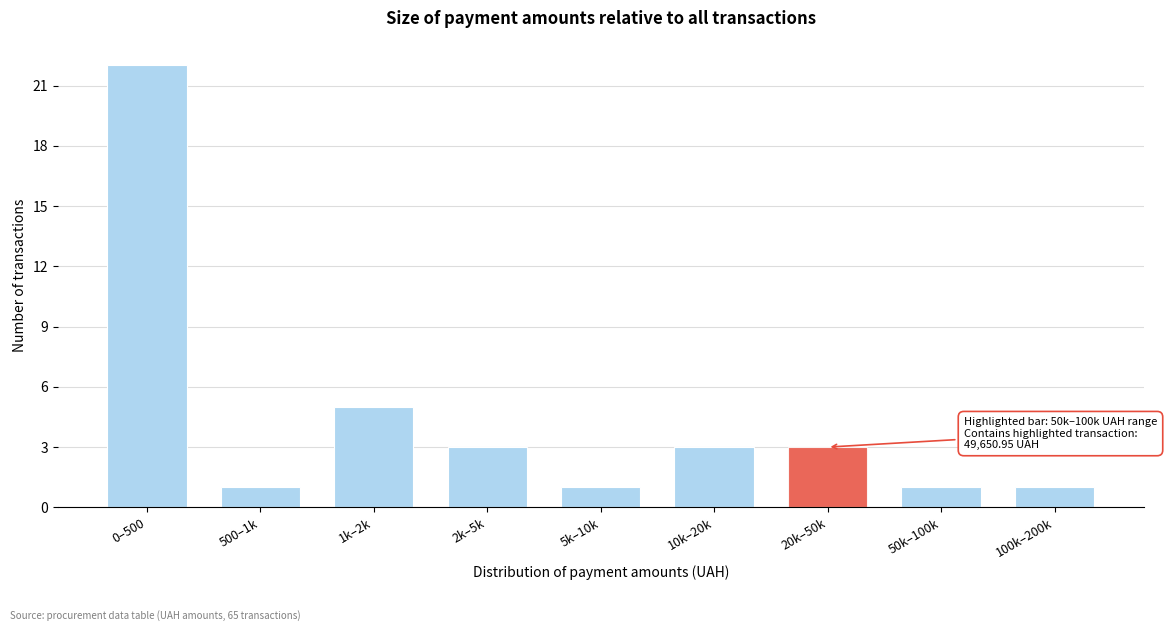

Reading left to right, extract all data points from this chart.

22	1	5	3	1	3	3	1	1